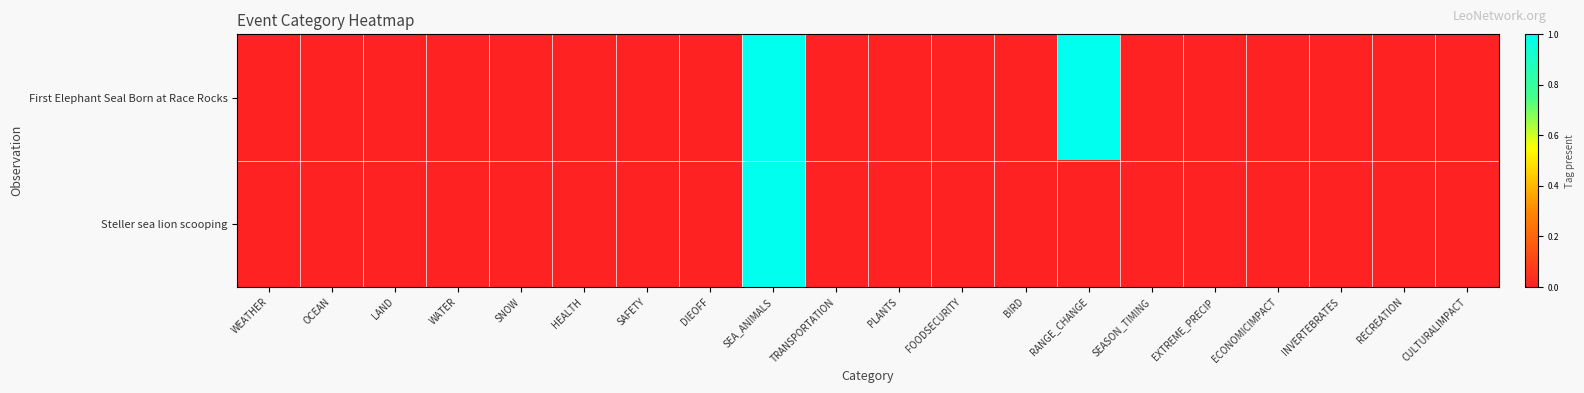

At how many categories does at least one series exceed 0?

2